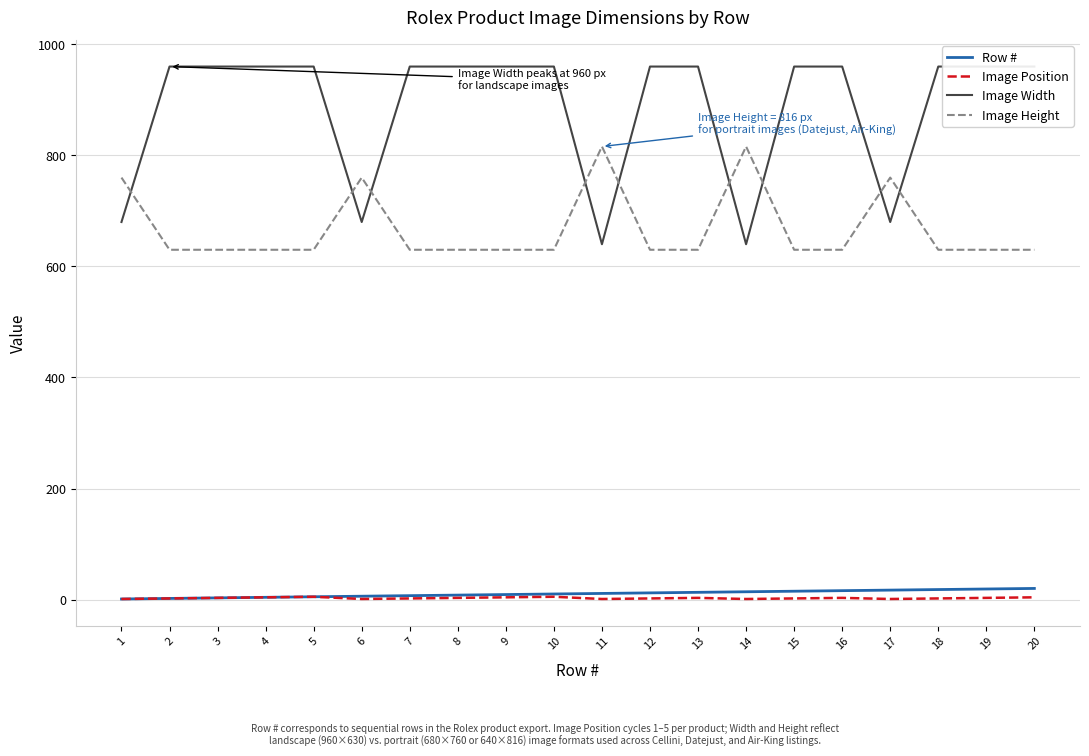

How many interior local valleys does the Image Width series have?

4